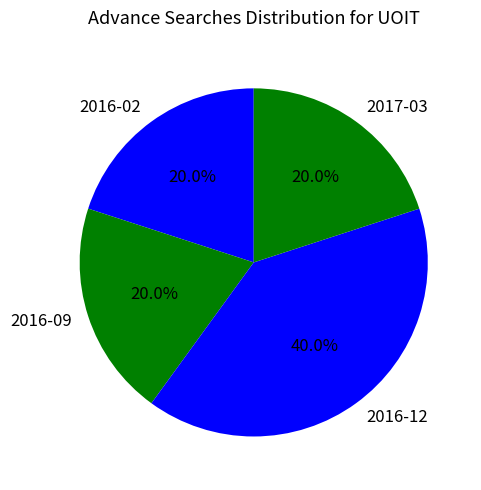

To the nearest percent, what is the combined percentage of 2017-03 and 2016-02?

40%